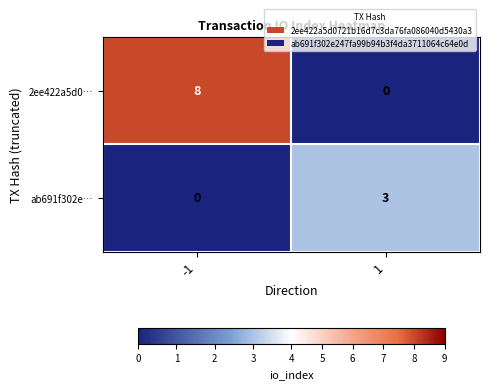

True or false: 2ee422a5d0… has a value of 8 at -1.

True